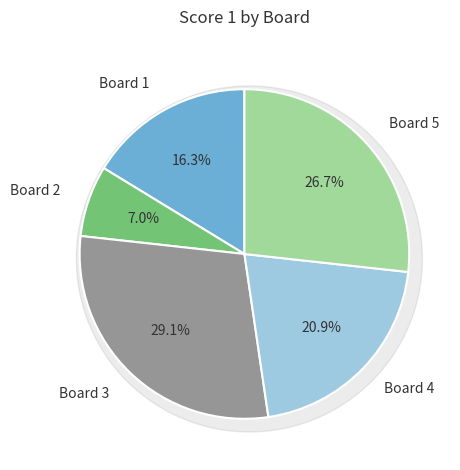

What is the total percentage of Board 5 and Board 4?

47.7%